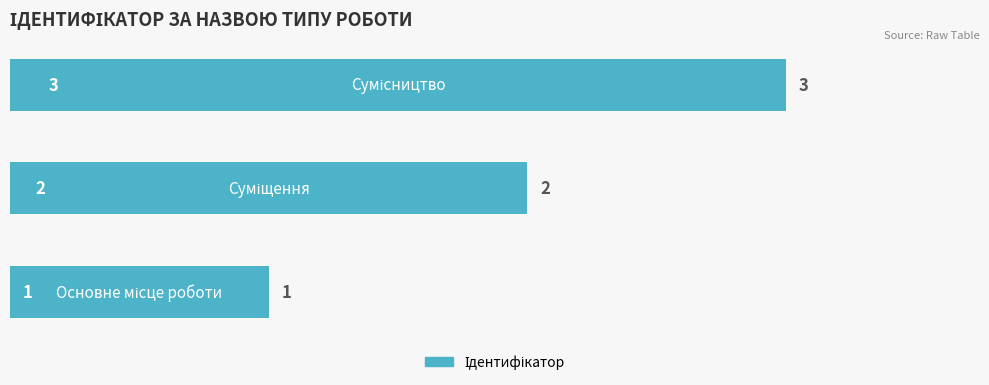

What is the greatest value displayed?

3